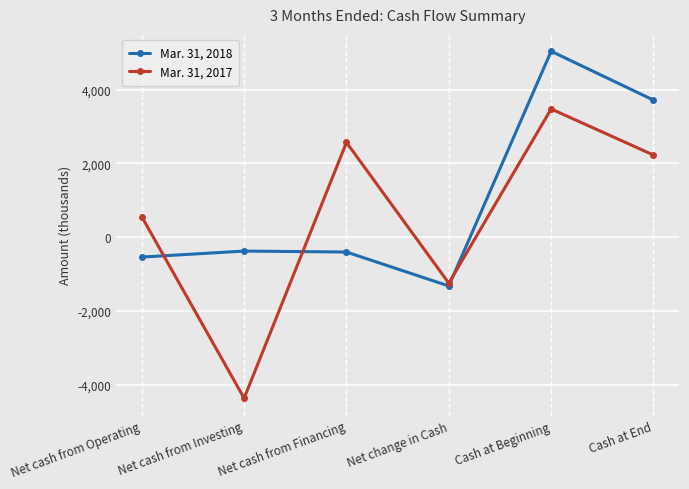

What is the difference between the maximum and minimum values in the Mar. 31, 2018 series?

6368